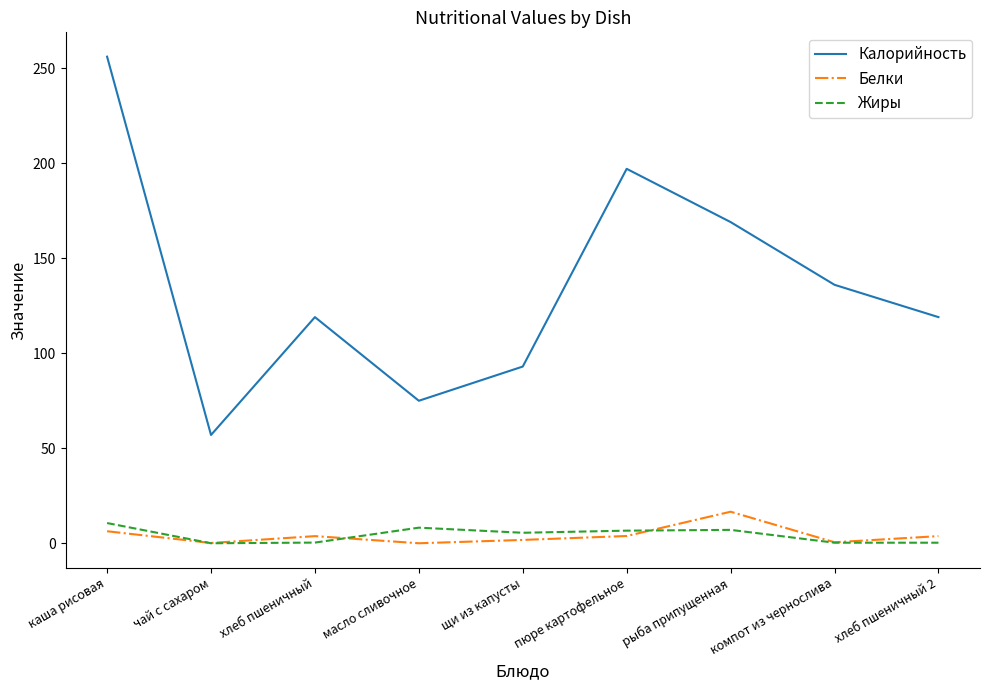

What is the difference between the Белки values at щи из капусты and хлеб пшеничный?

2.0